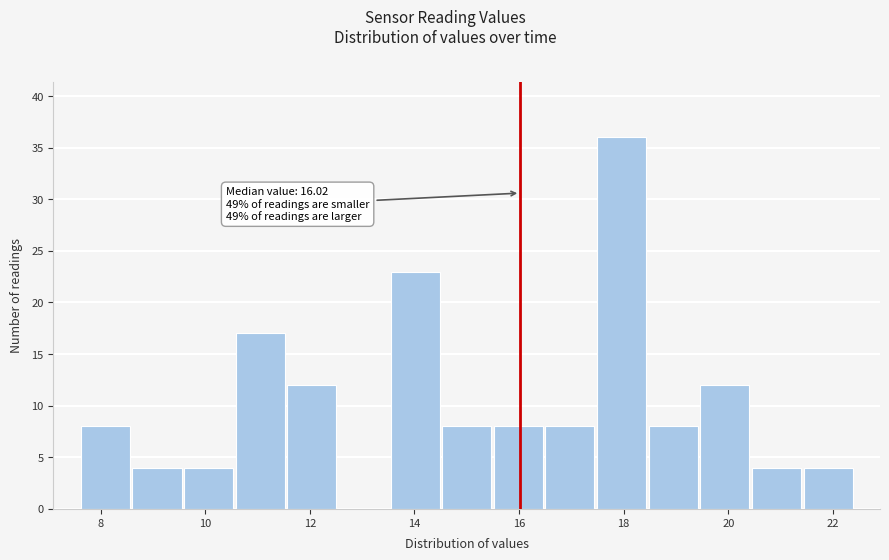

Which range on the x-axis has the tallest bar?

17.4 to 18.4